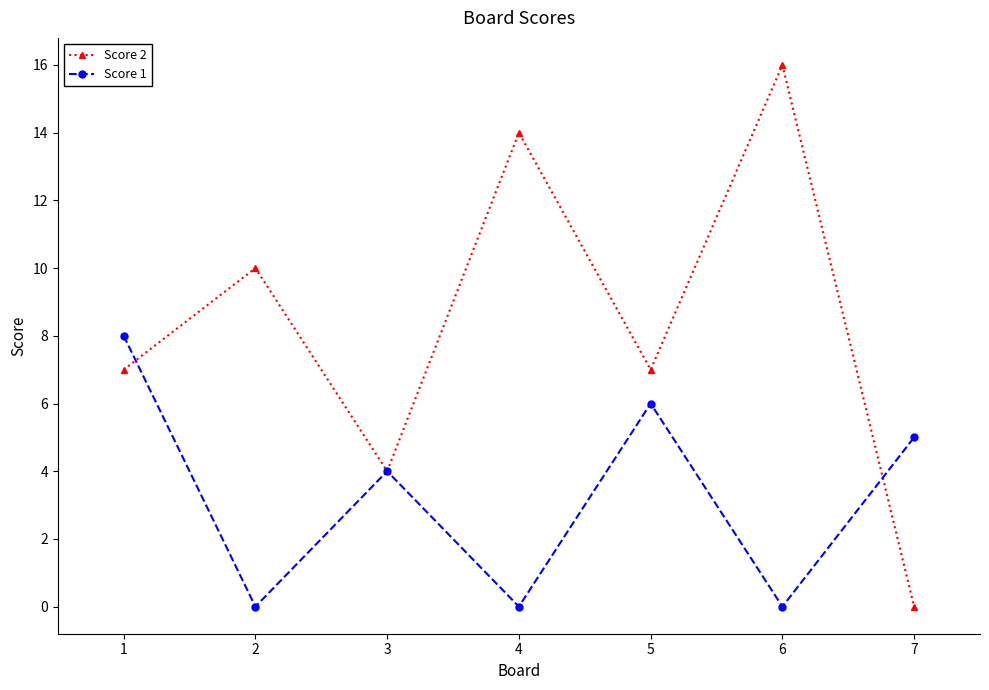

In Score 1, how many points are lower than both neighbors (excluding endpoints)?

3